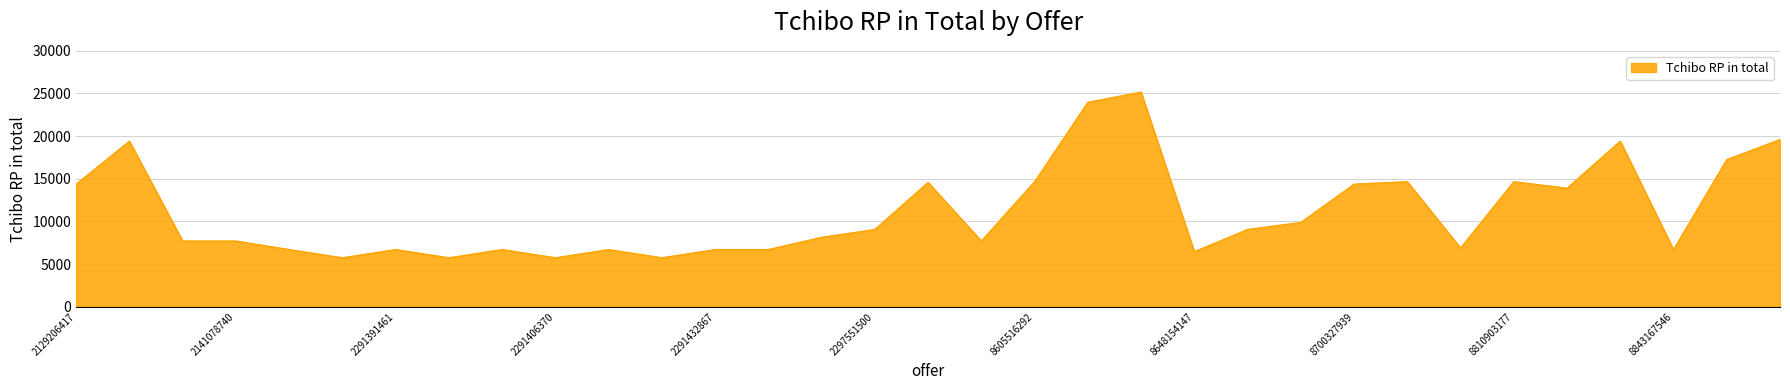

What is the difference between the maximum and minimum values?

19417.8